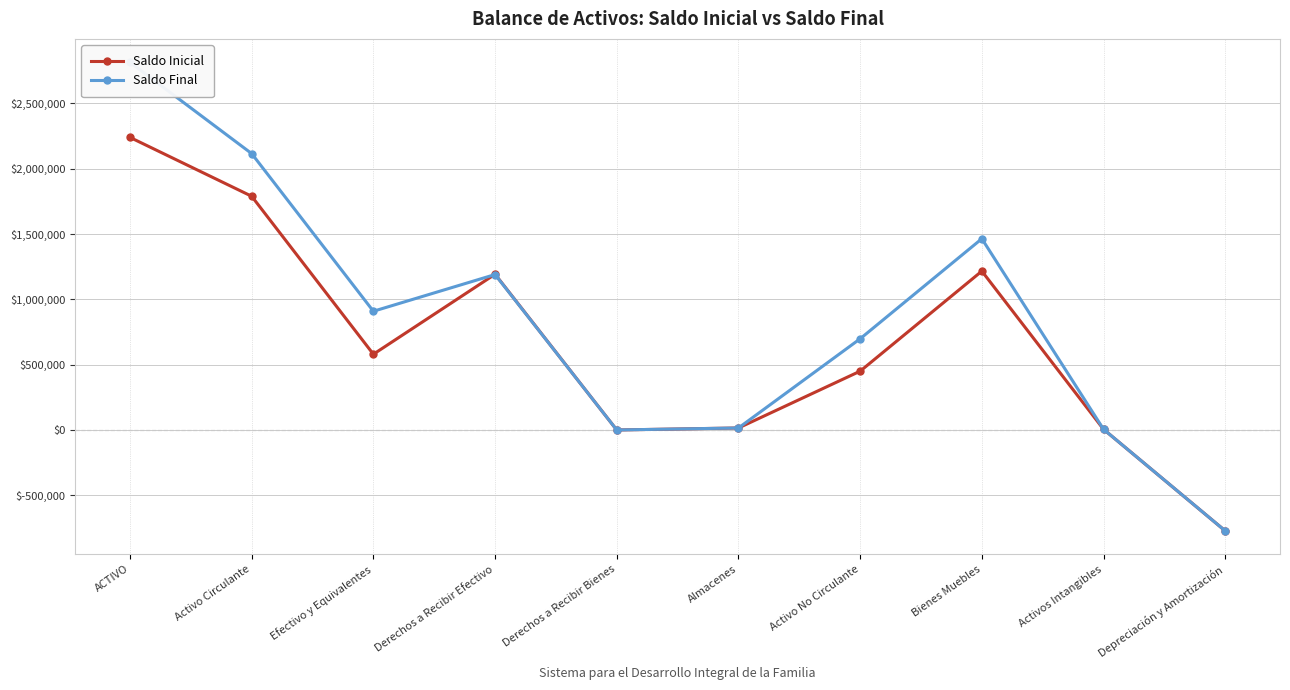

The value of Saldo Final at Efectivo y Equivalentes is 1568661.1. True or false?

False